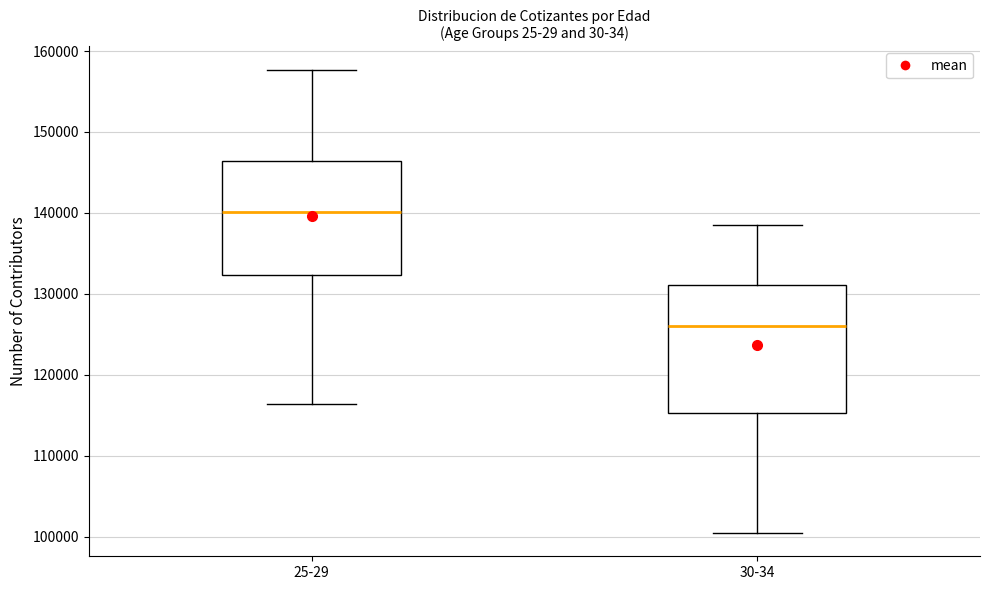

Which box has the highest median line?

25-29